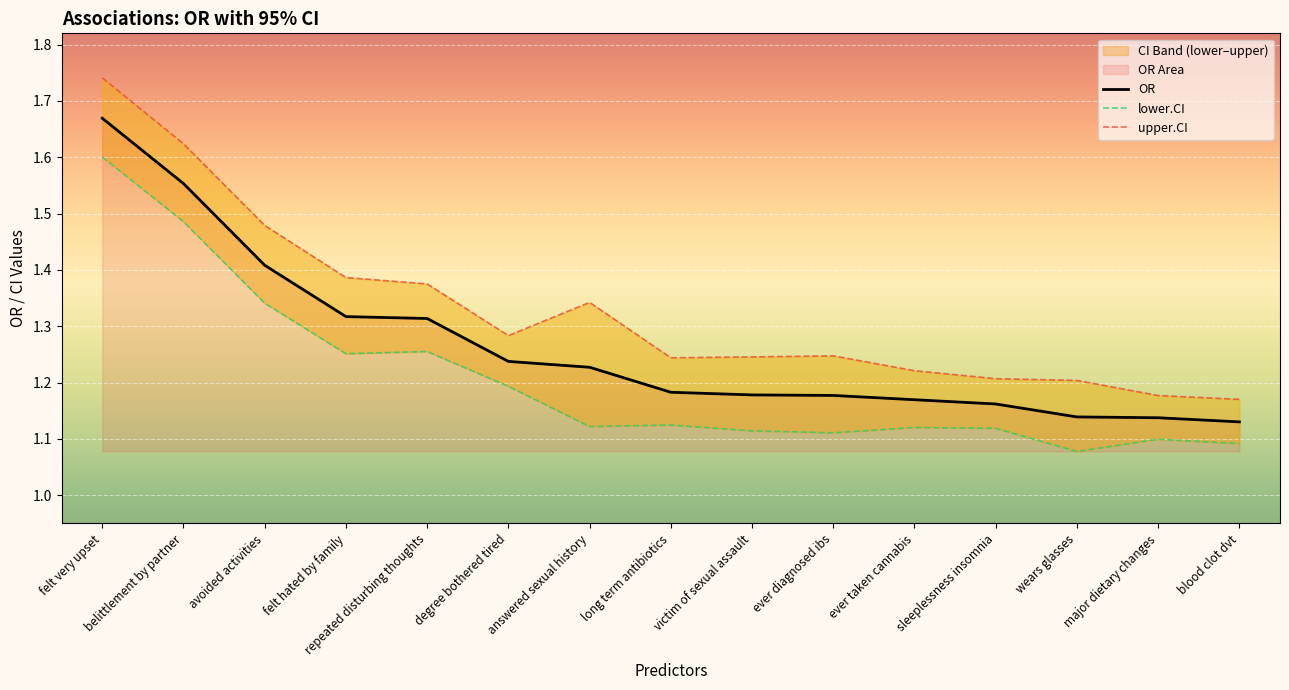

Count the number of categories in the chart.

15